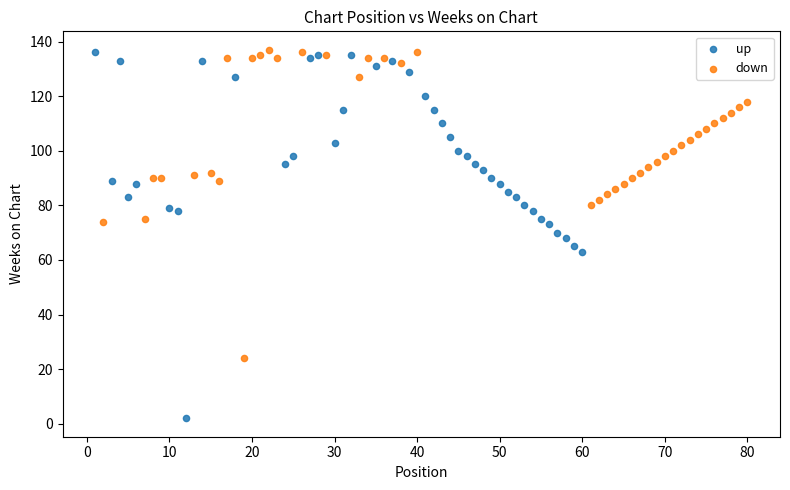

Which series contains the lowest Y value?

up